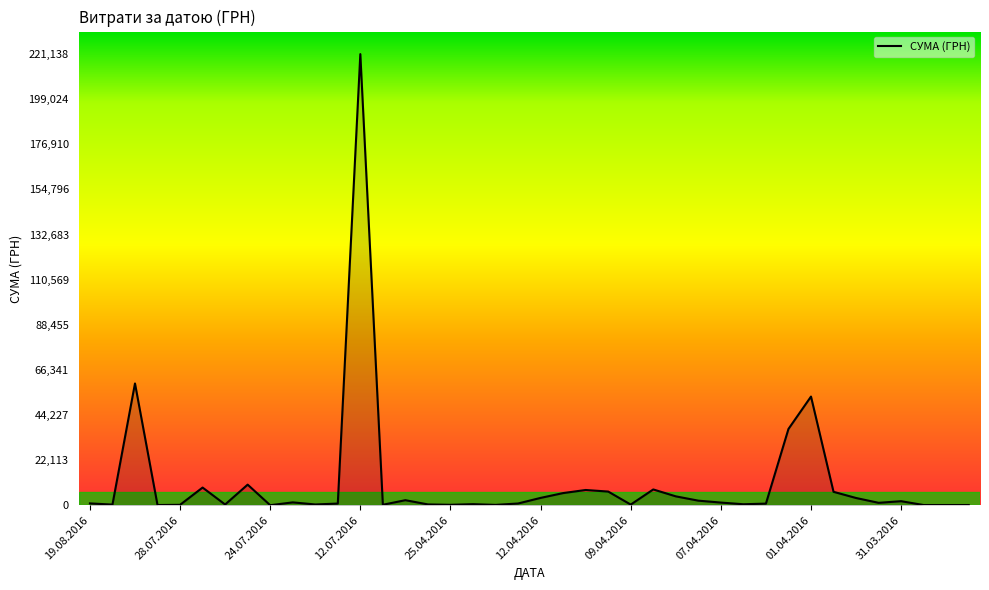

What is the difference between the maximum and minimum values?

221127.3